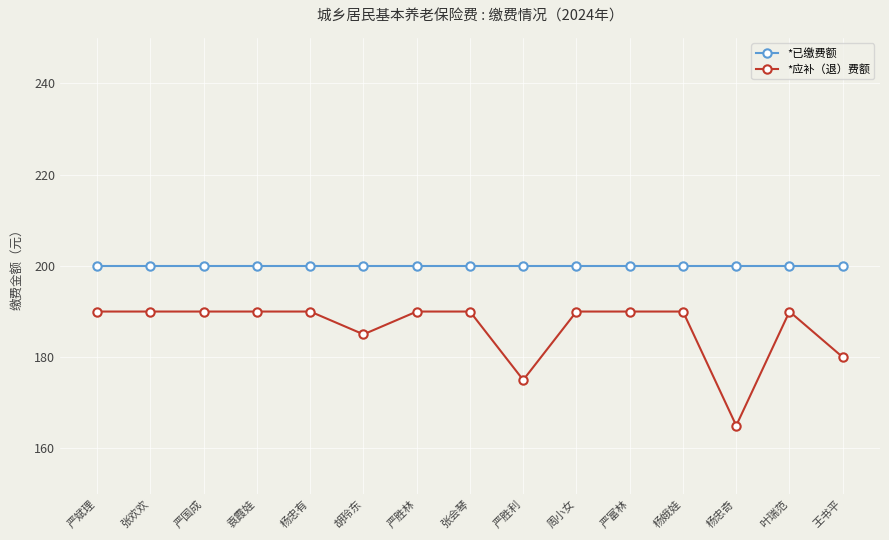

What is the total value across all series at 张欢欢?

390